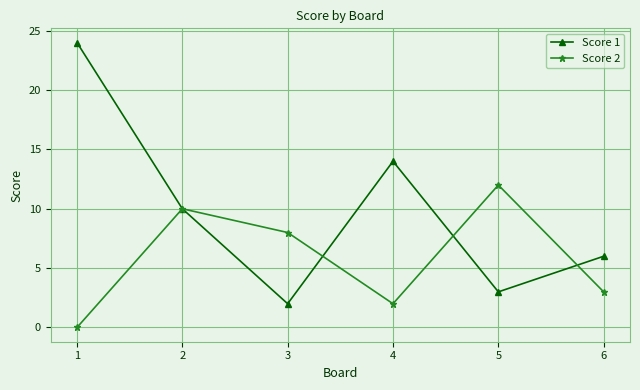

Which series has the largest range (max minus min)?

Score 1